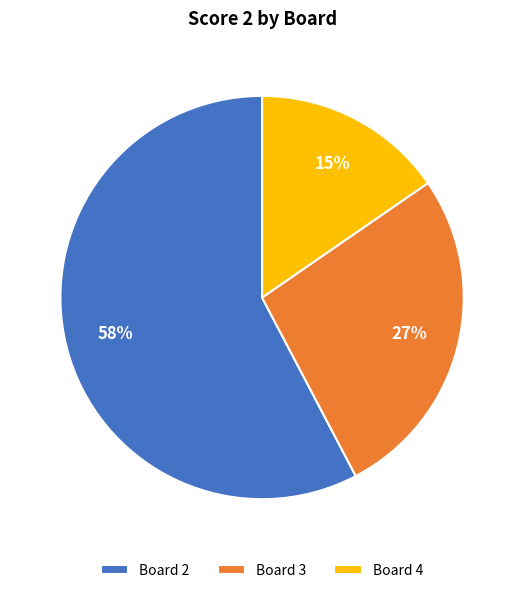

Which slice represents more than half of the pie?

Board 2